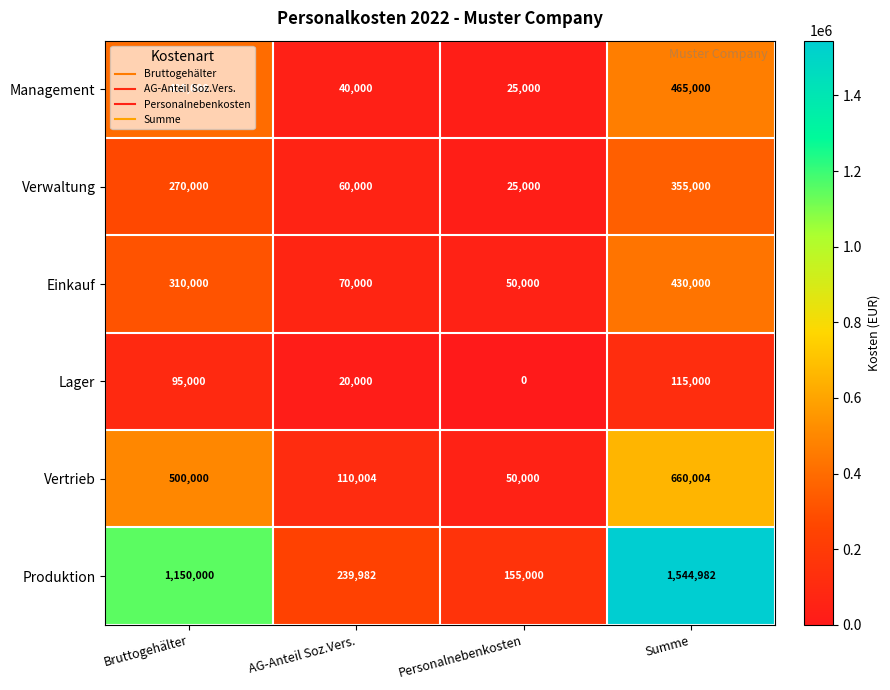

The value of Vertrieb at Personalnebenkosten is 50000. True or false?

True